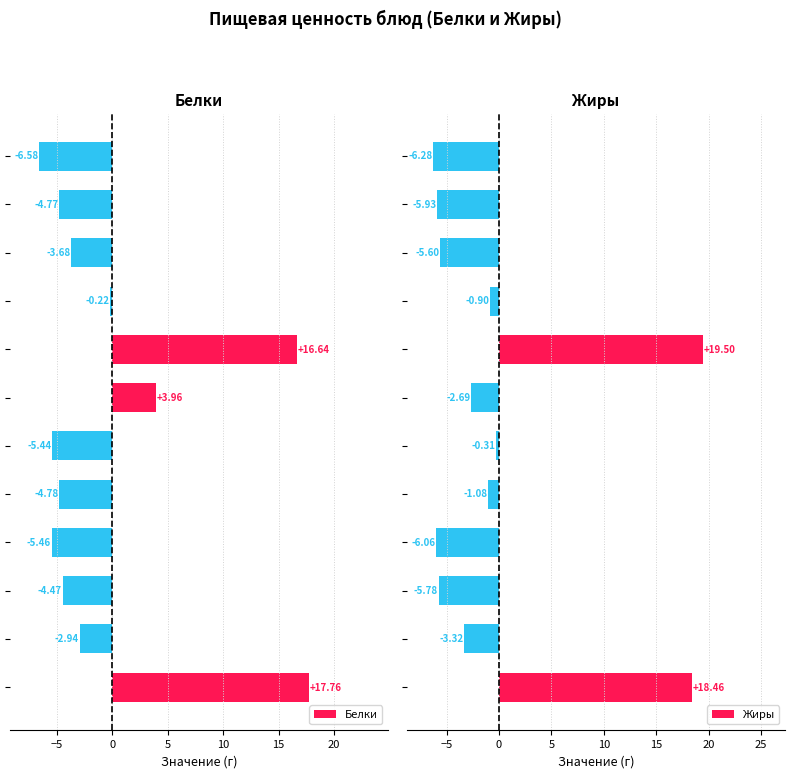

What is the highest value of the Белки series?

17.8